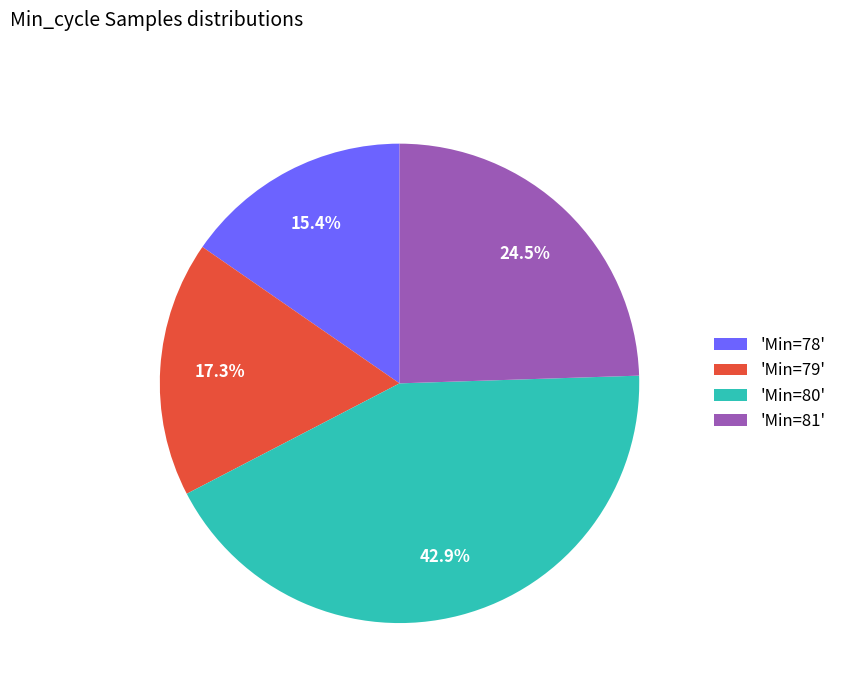

What is the ratio of the value at 'Min=78' to the value at 'Min=81'?

0.6